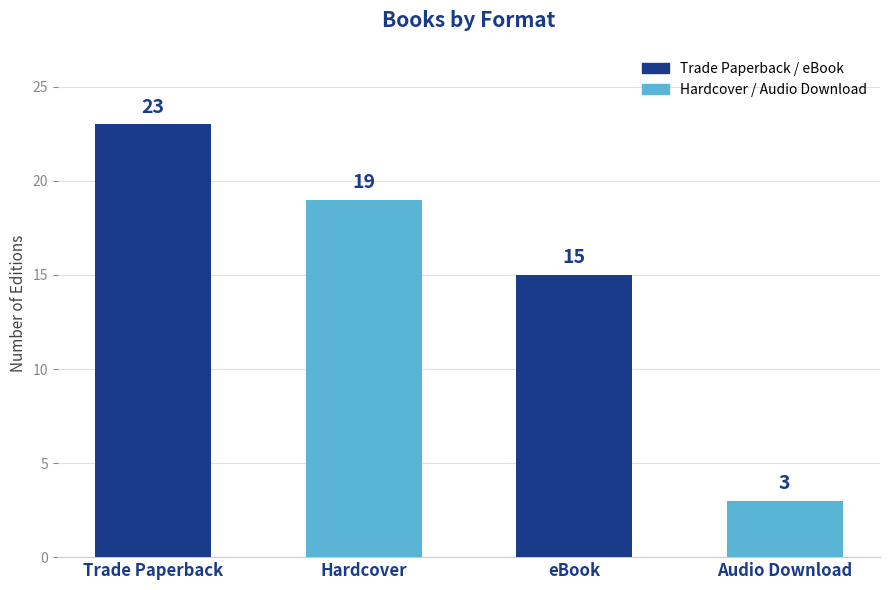

What is the label of the 4th bar from the left?

Audio Download